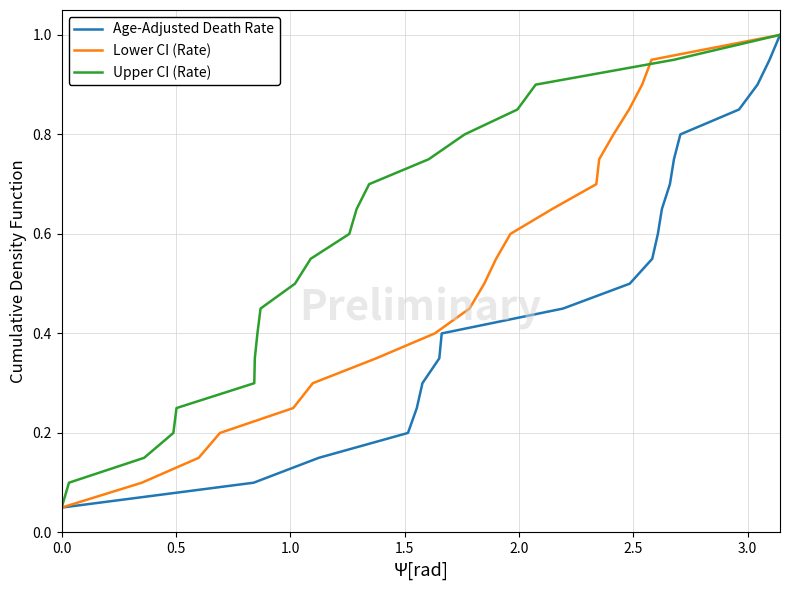

What is the maximum value for Age-Adjusted Death Rate?

1.0